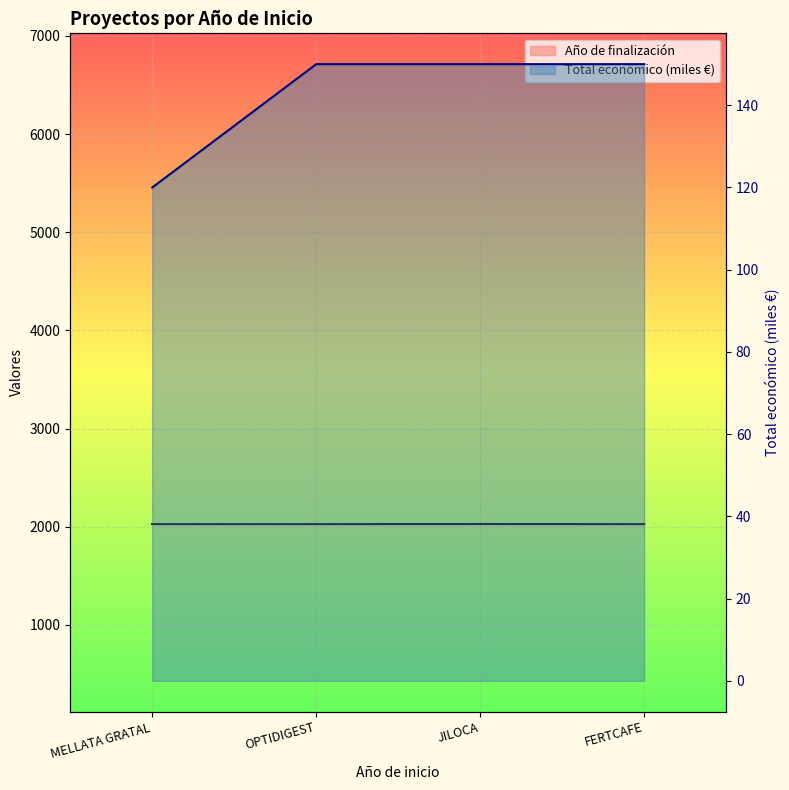

What is the lowest value of the Año de finalización series?

2026